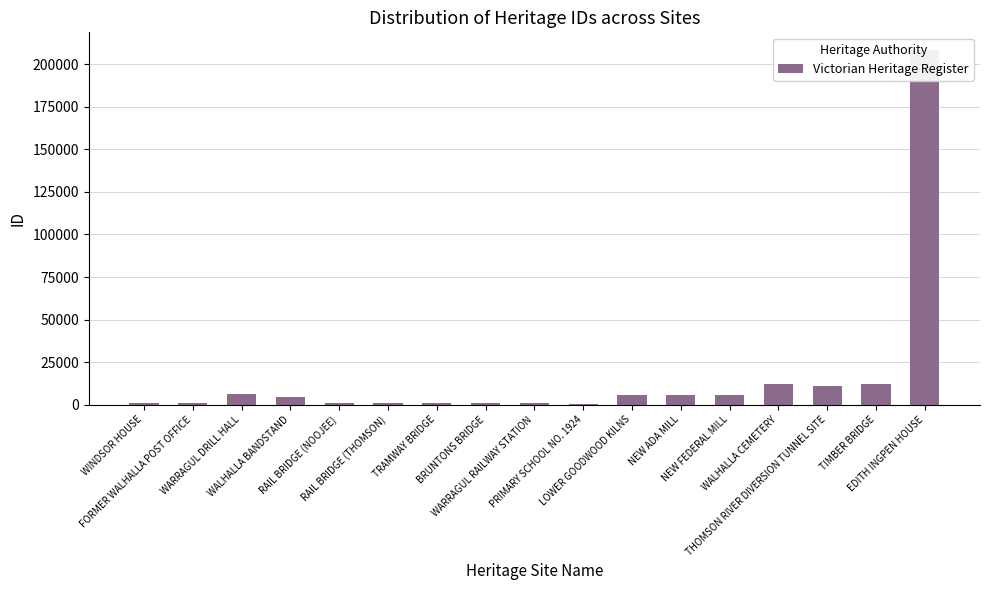

What is the ratio of the value at THOMSON RIVER DIVERSION TUNNEL SITE to the value at TIMBER BRIDGE?

0.9